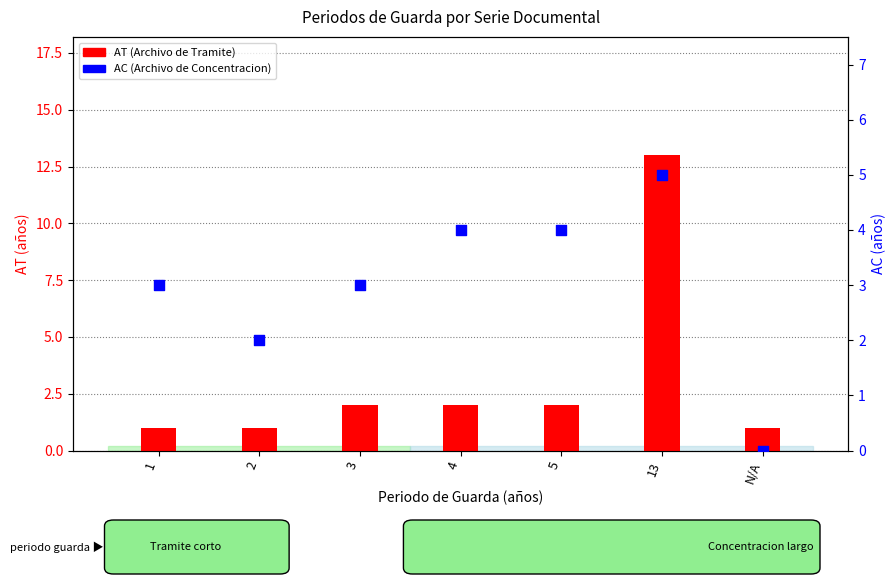

At how many categories does at least one series exceed 7?

1